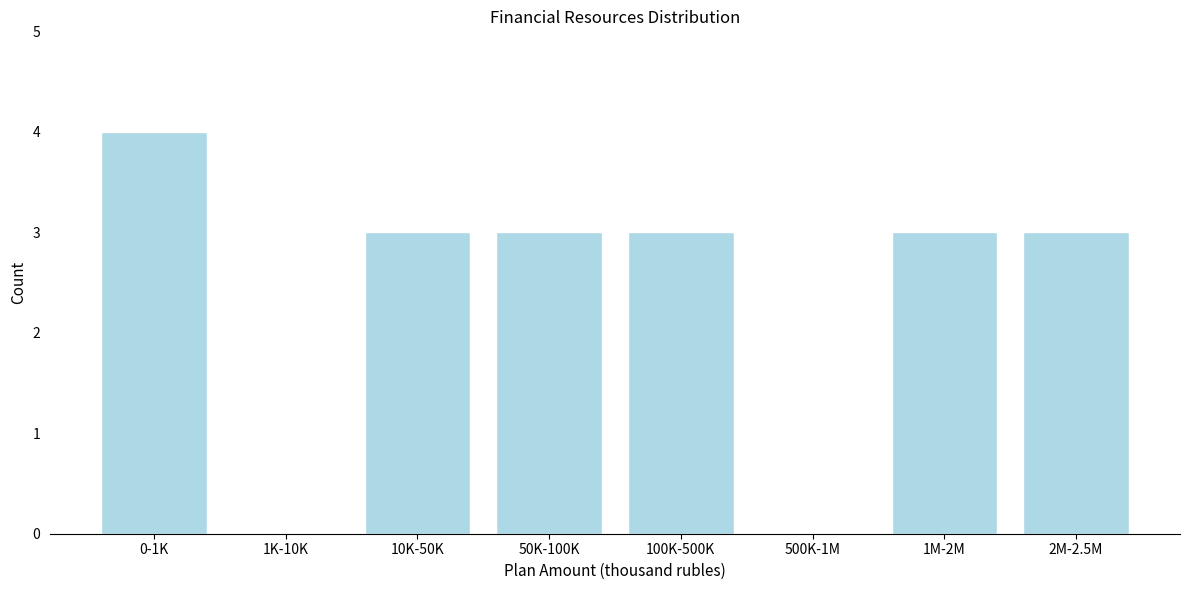

Reading left to right, extract all data points from this chart.

0-1K=4	1K-10K=0	10K-50K=3	50K-100K=3	100K-500K=3	500K-1M=0	1M-2M=3	2M-2.5M=3